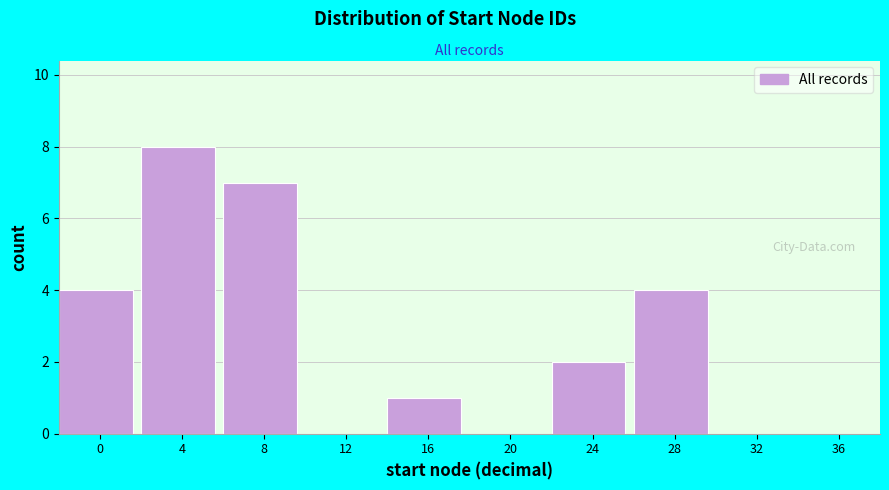

Reading left to right, transcribe all the data shown in this chart.

0=4	4=8	8=7	12=0	16=1	20=0	24=2	28=4	32=0	36=0